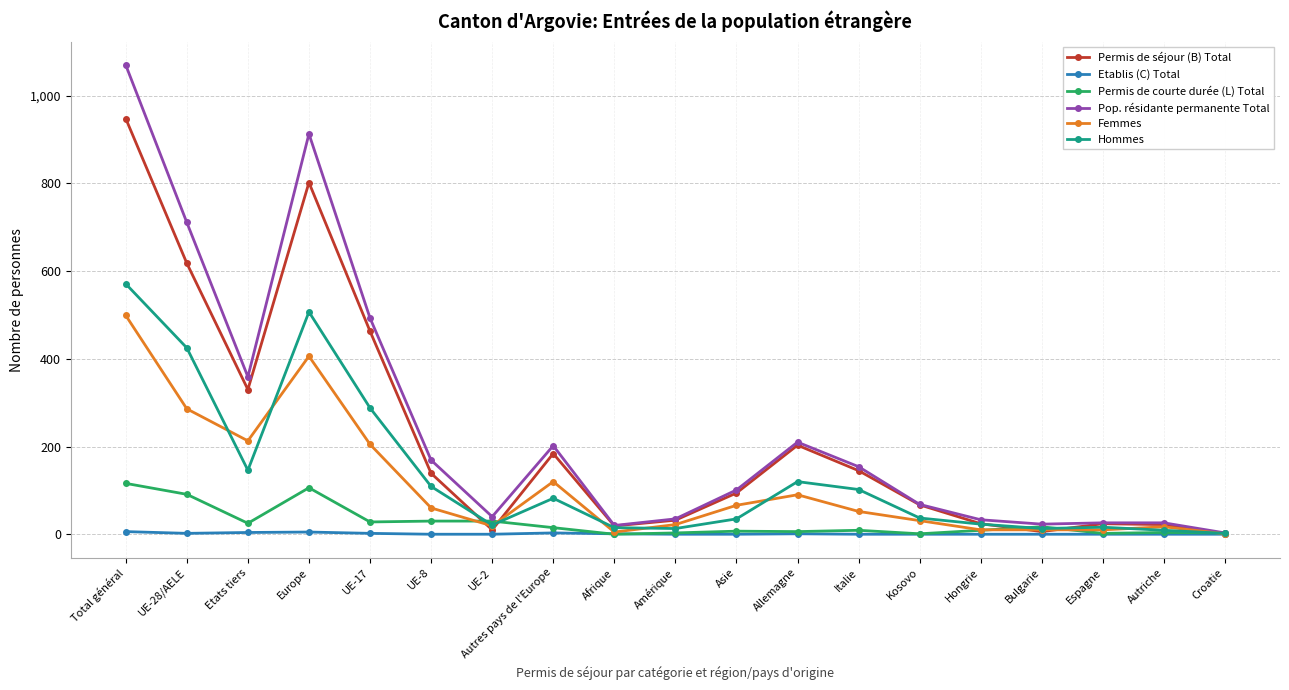

The Hommes series shows 13 at Bulgarie. True or false?

True